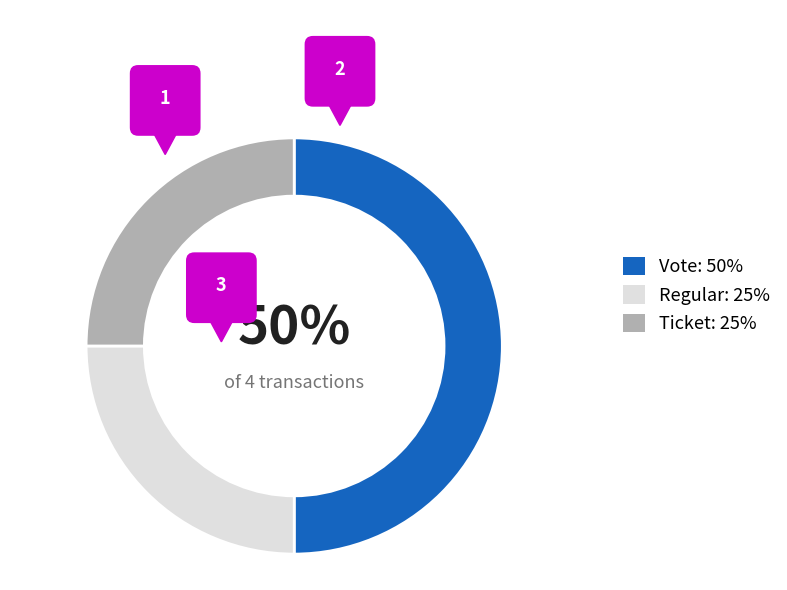

Is it true that Vote is 50% of the pie?

True